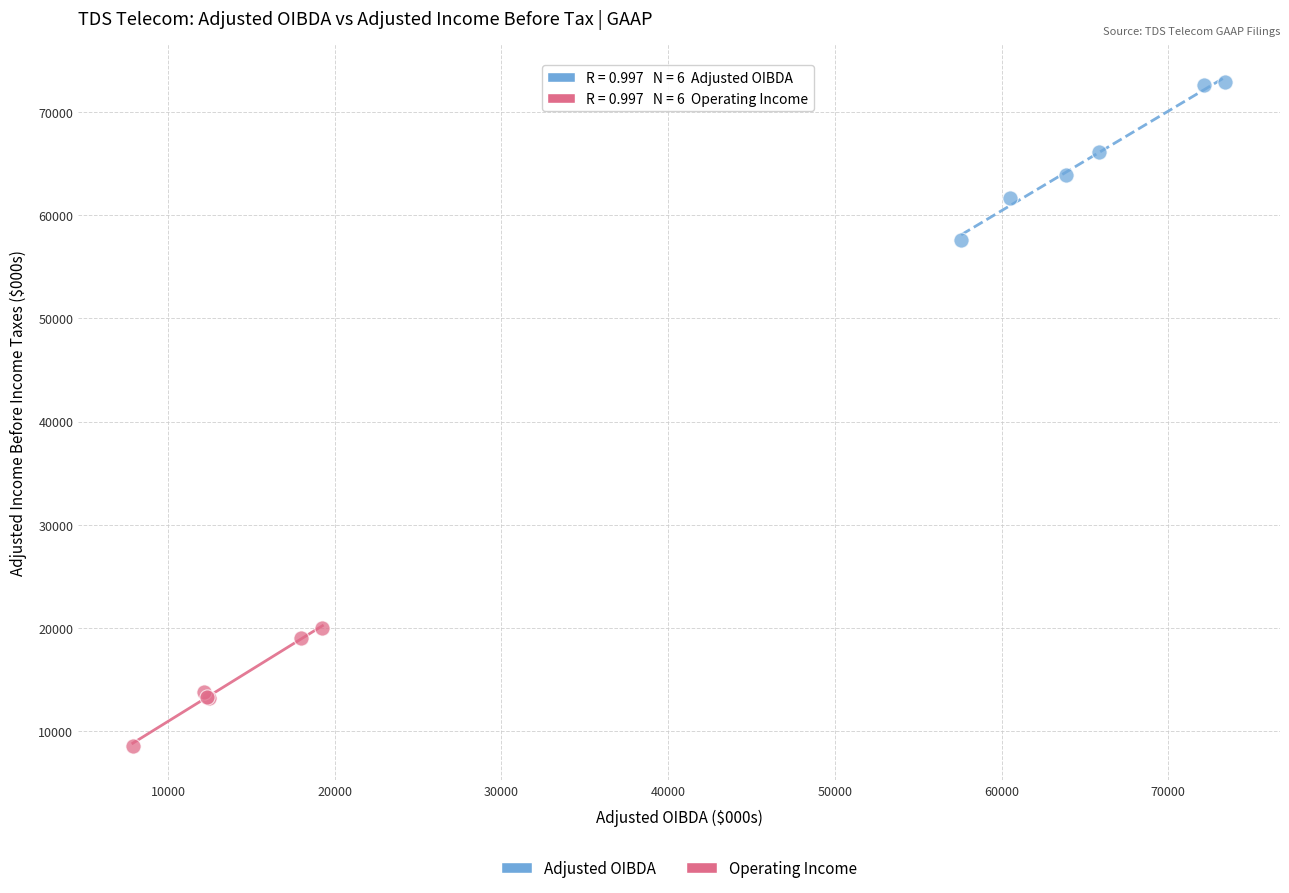

Which series contains the highest Y value?

Adjusted OIBDA